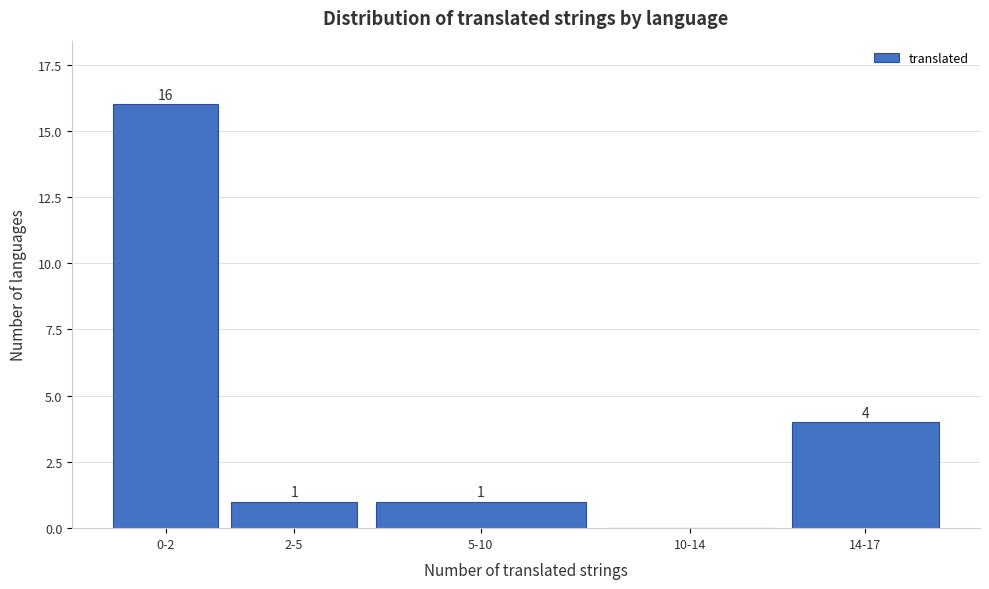

Reading left to right, transcribe all the data shown in this chart.

0-2=16	2-5=1	5-10=1	10-14=0	14-17=4